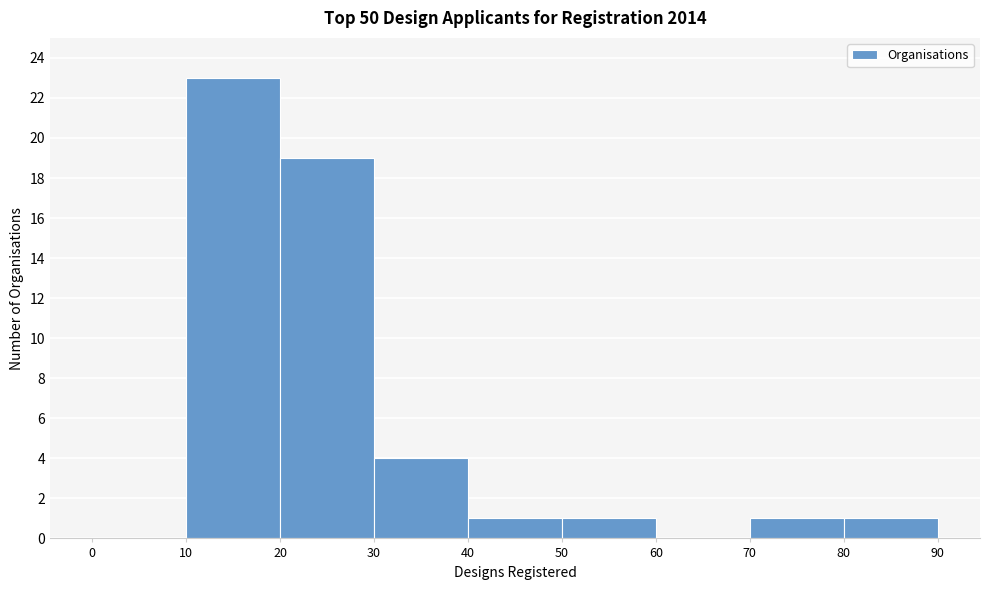

Reading left to right, list every bar in this chart as the range it spans on the x-axis followed by its height. The values are not printed on the chart, so give them approximately, as read against the axis.

0 to 10: 0
10 to 20: 23
20 to 30: 19
30 to 40: 4
40 to 50: 1
50 to 60: 1
60 to 70: 0
70 to 80: 1
80 to 90: 1